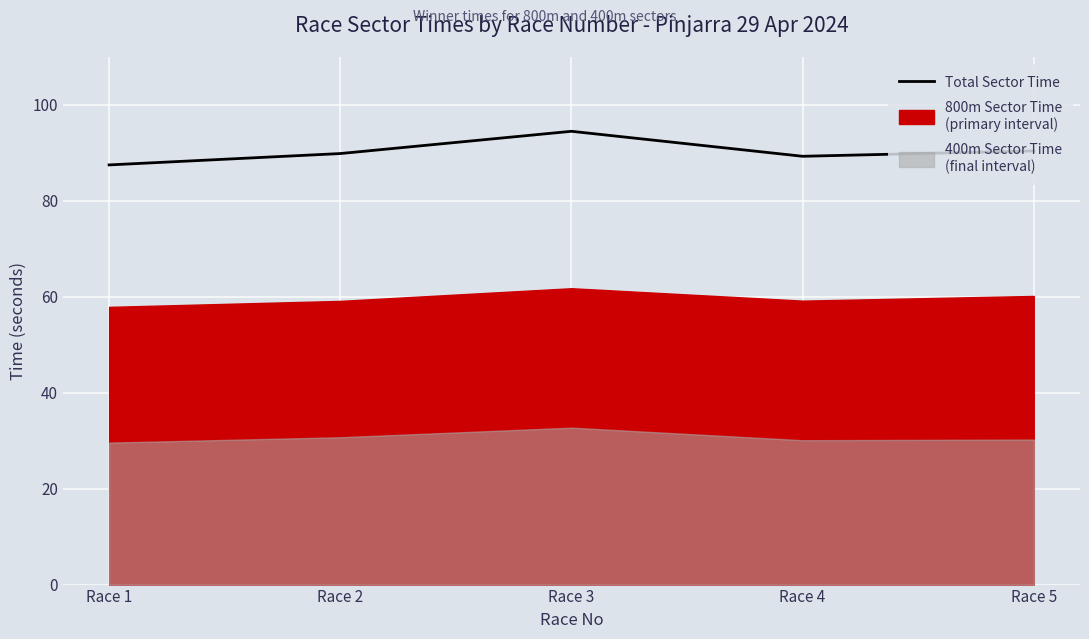

Which has a higher value, Race 1 or Race 5?

Race 5